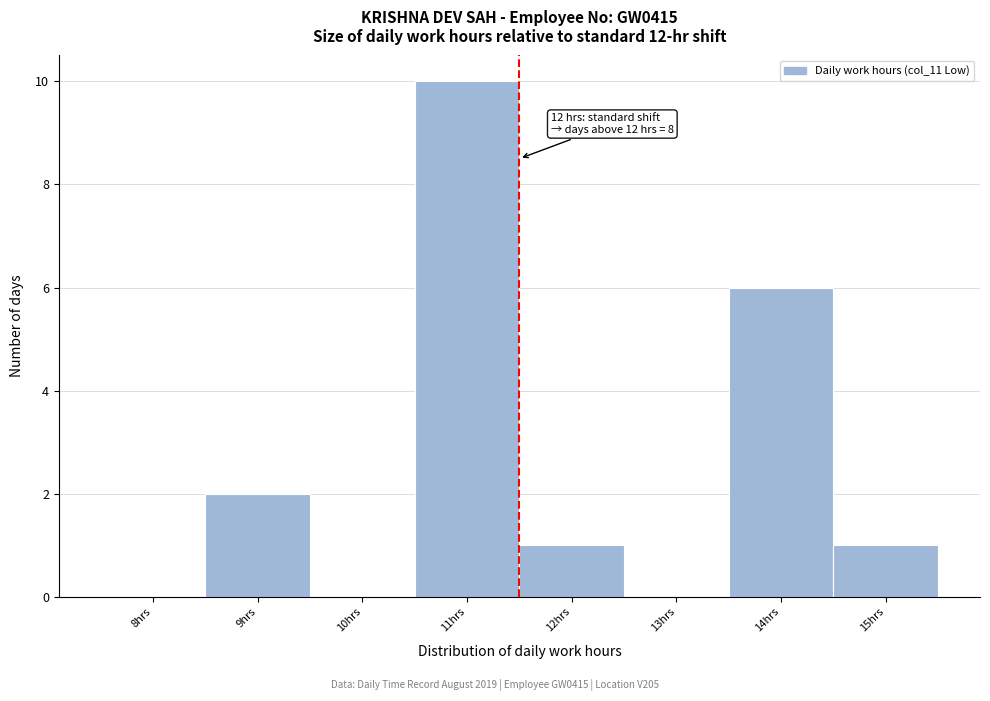

Reading left to right, list all the values displayed in this chart.

8hrs=0	9hrs=2	10hrs=0	11hrs=10	12hrs=1	13hrs=0	14hrs=6	15hrs=1